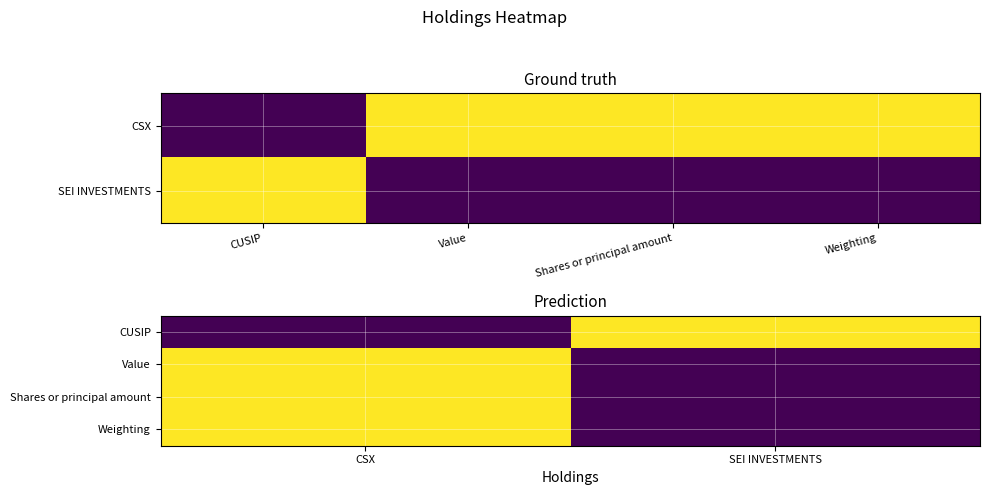

How many values in CUSIP are above zero?

1